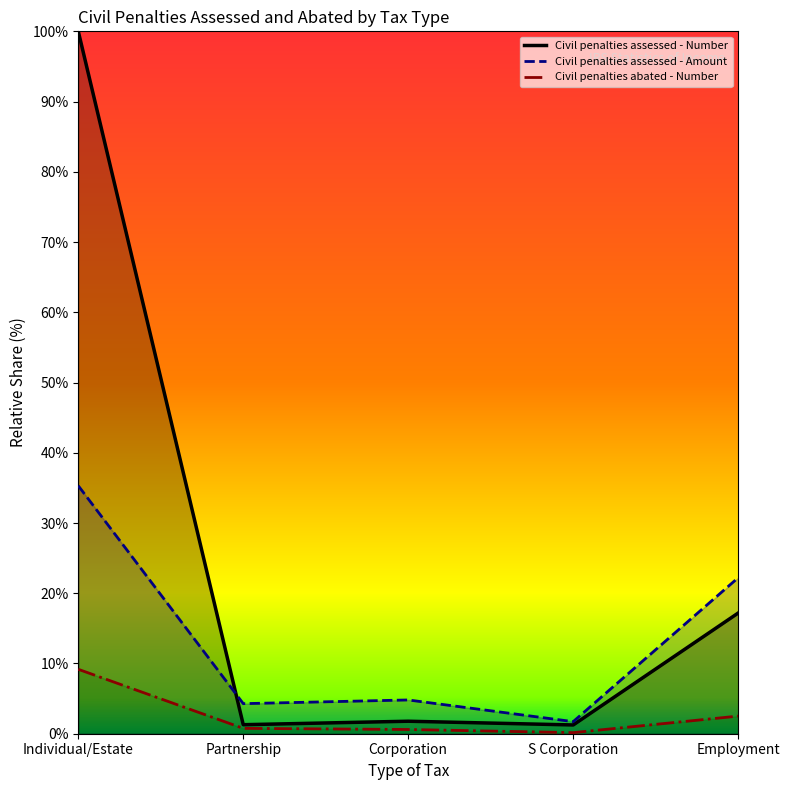

Reading left to right, what are all the values shown in this chart?

Civil penalties assessed - Number: Individual/Estate=100.0	Partnership=1.3	Corporation=1.8	S Corporation=1.2	Employment=17.2
Civil penalties assessed - Amount: Individual/Estate=35.3	Partnership=4.3	Corporation=4.8	S Corporation=1.7	Employment=22.2
Civil penalties abated - Number: Individual/Estate=9.2	Partnership=0.8	Corporation=0.6	S Corporation=0.2	Employment=2.5